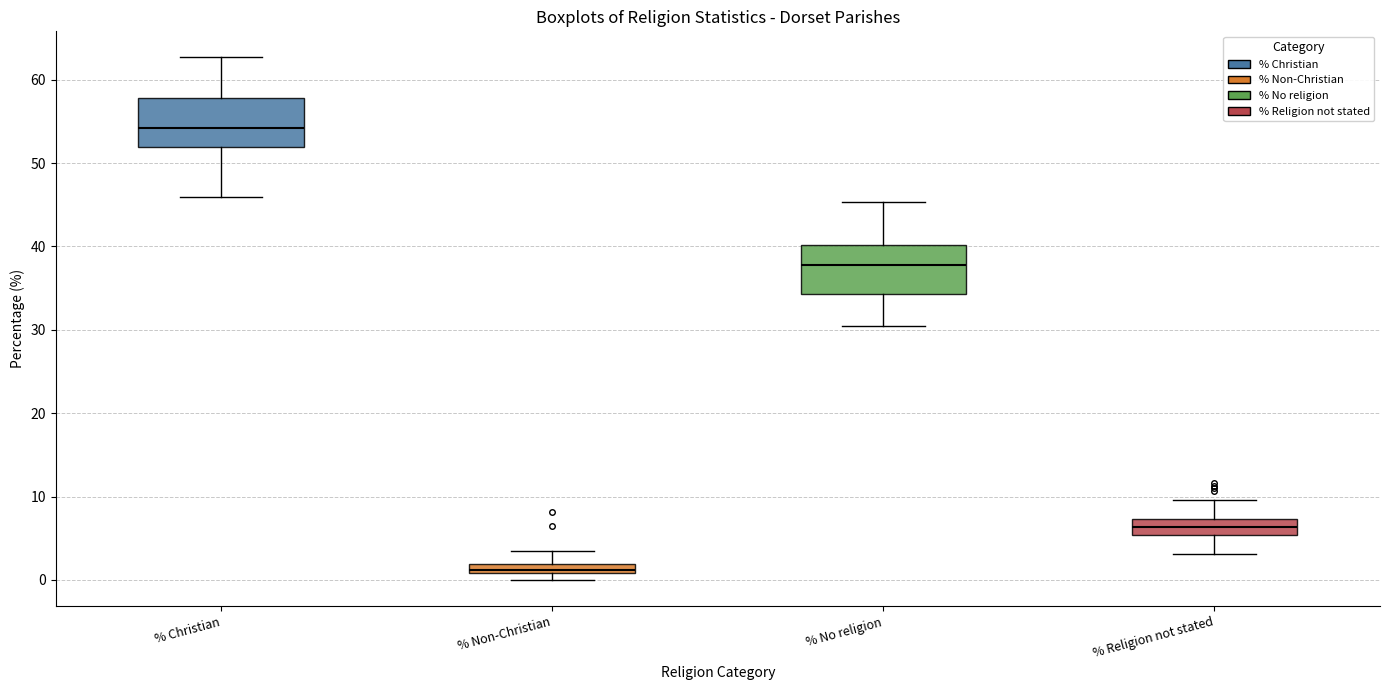

Where does the median line of the box for % Christian sit on the y-axis? The values are not printed on the chart, so give them approximately, as read against the axis.

54